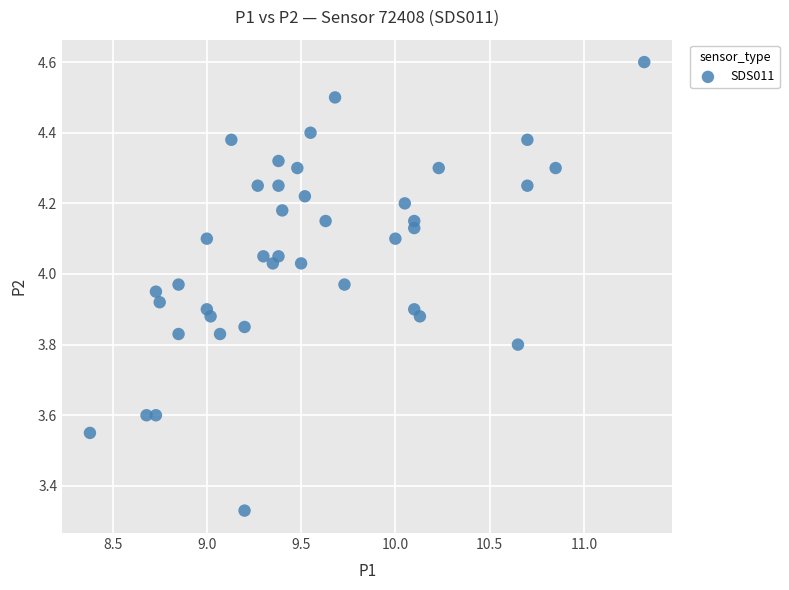

What is the range of Y values (max minus min)?

1.3